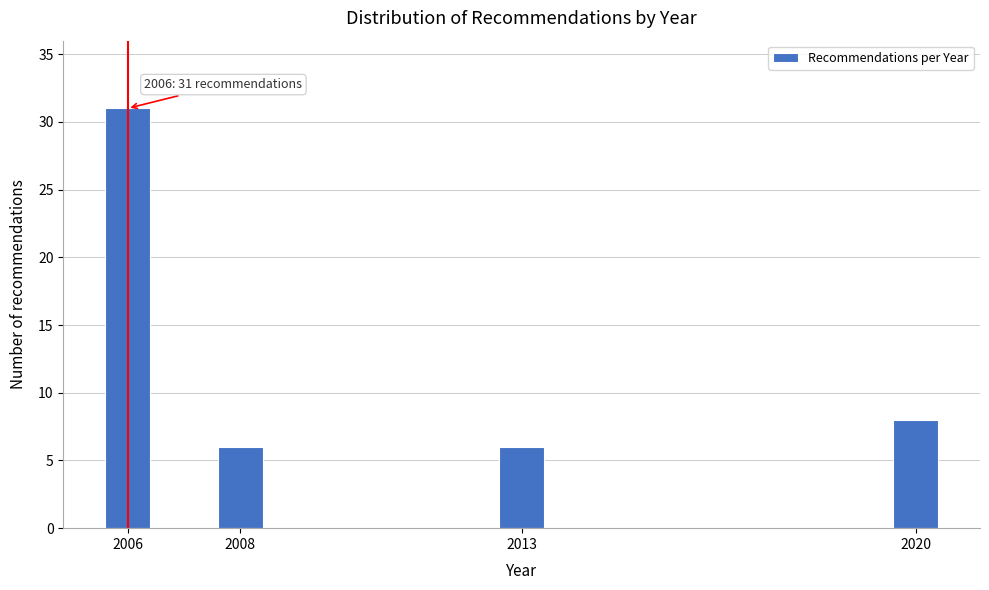

Reading left to right, list all the values displayed in this chart.

2006=31	2008=6	2013=6	2020=8